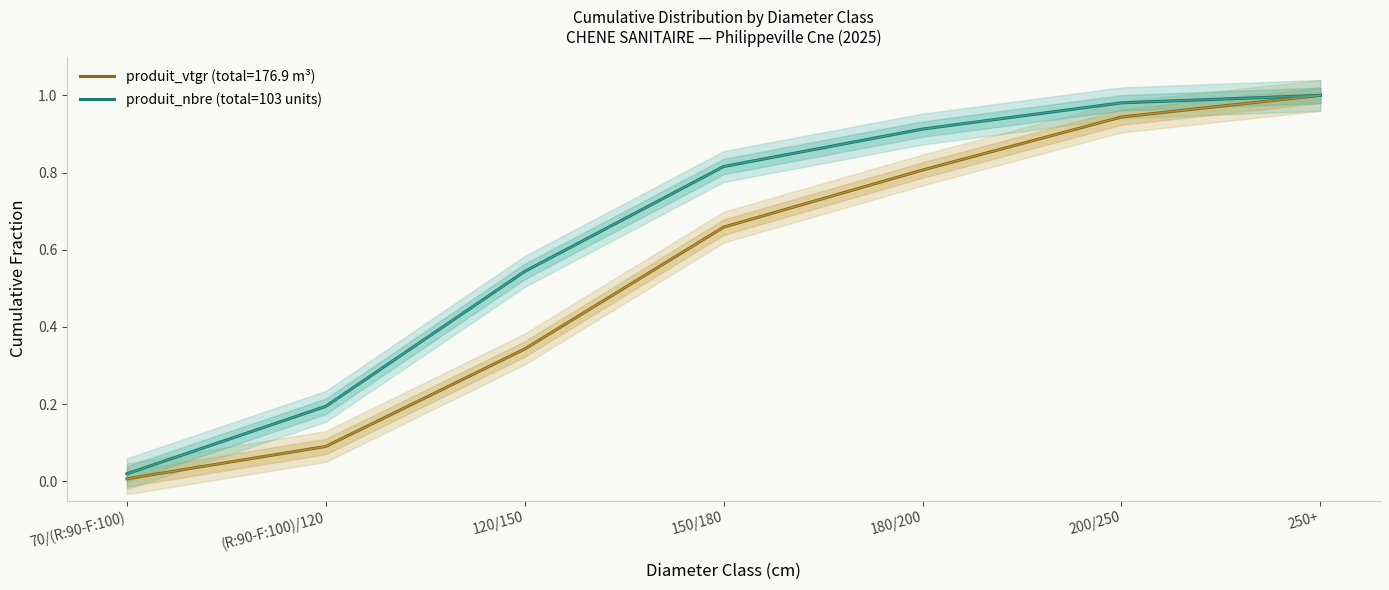

How many distinct data groups are displayed?

1